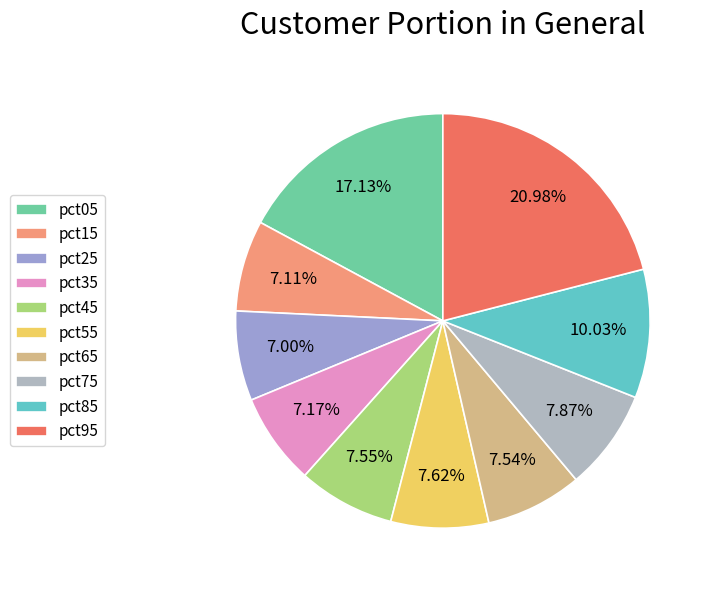

How many slices are in this pie chart?

10